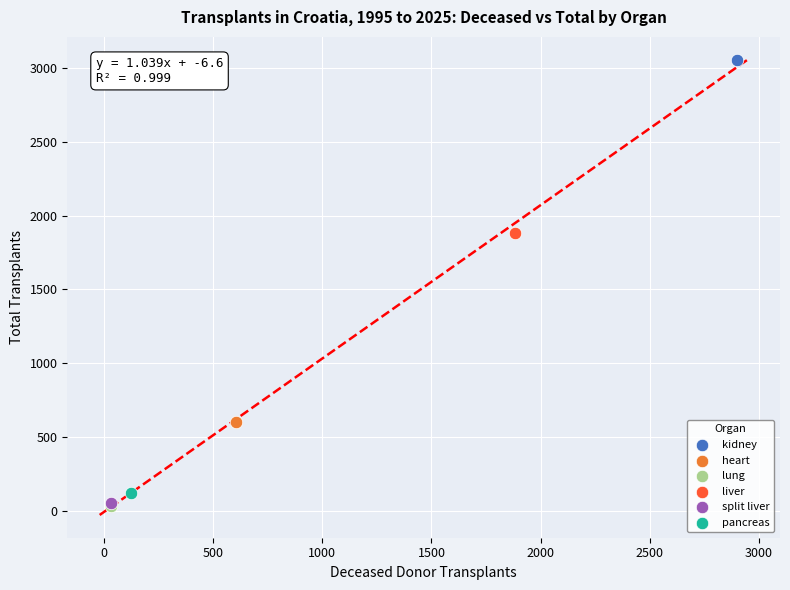

What are all the series names shown in the legend?

kidney, heart, lung, liver, split liver, pancreas